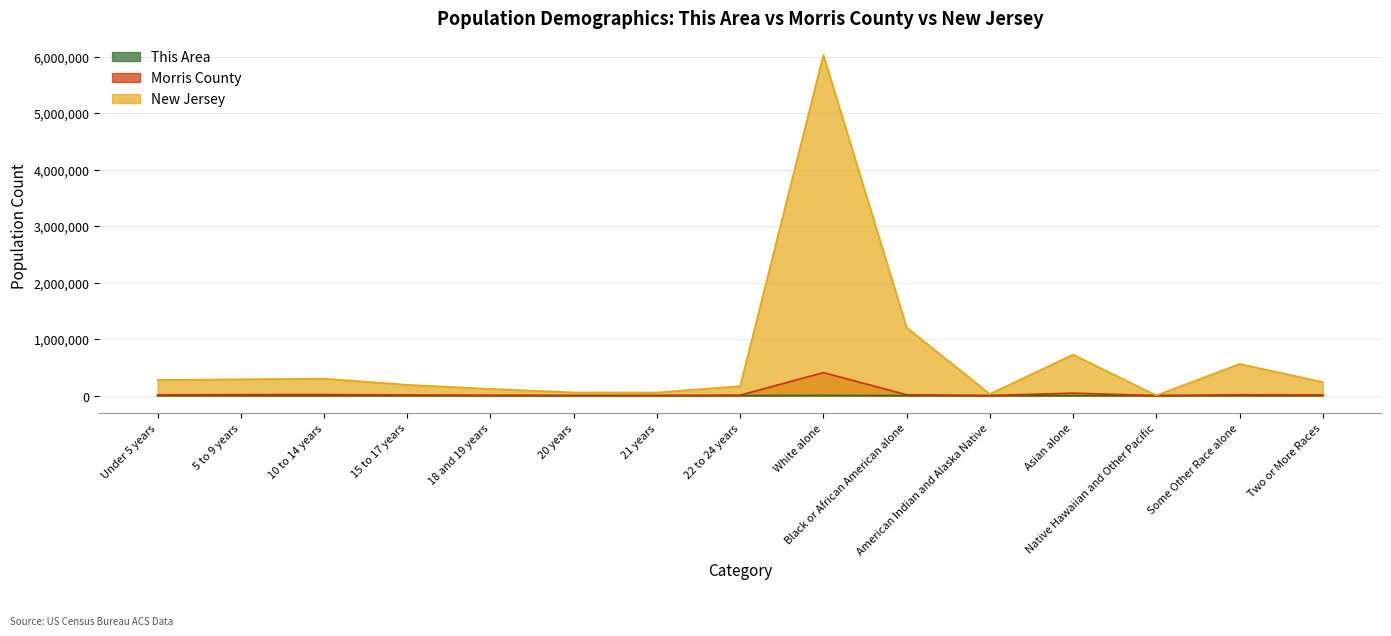

What is the lowest value of the This Area series?

2